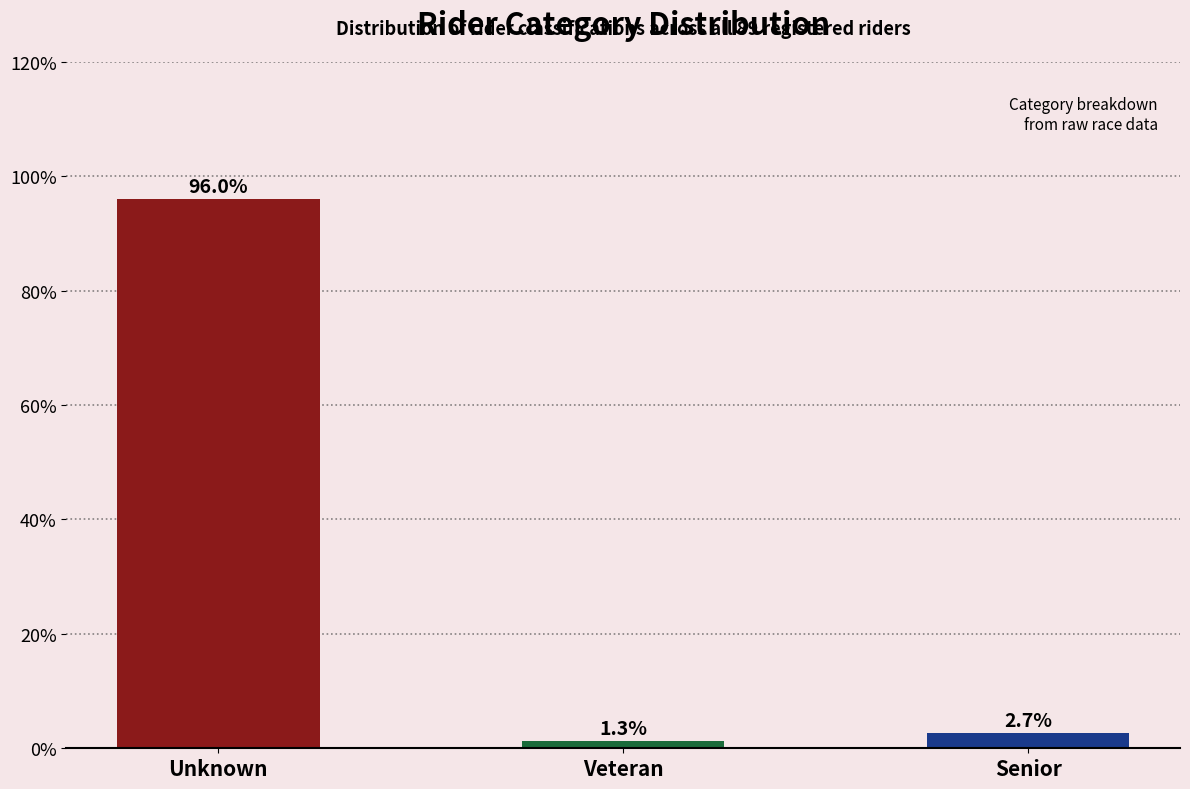

Reading left to right, extract all data points from this chart.

Unknown=96.0	Veteran=1.3	Senior=2.7